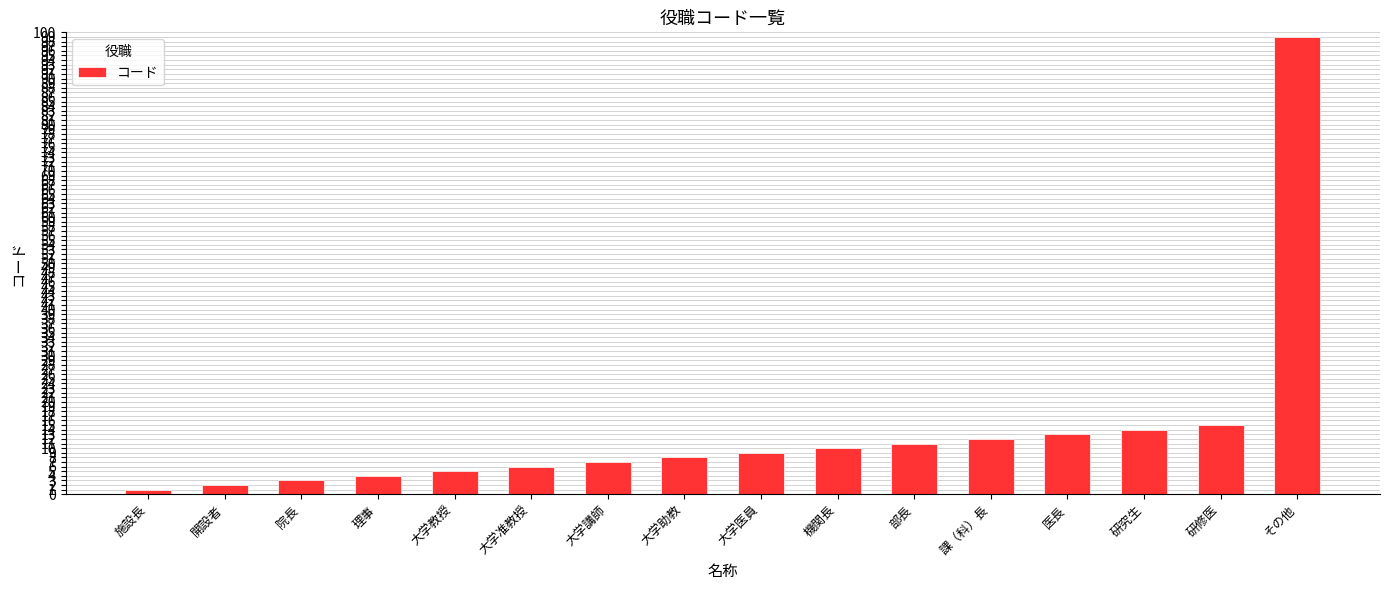

What is the sum of all values?

219